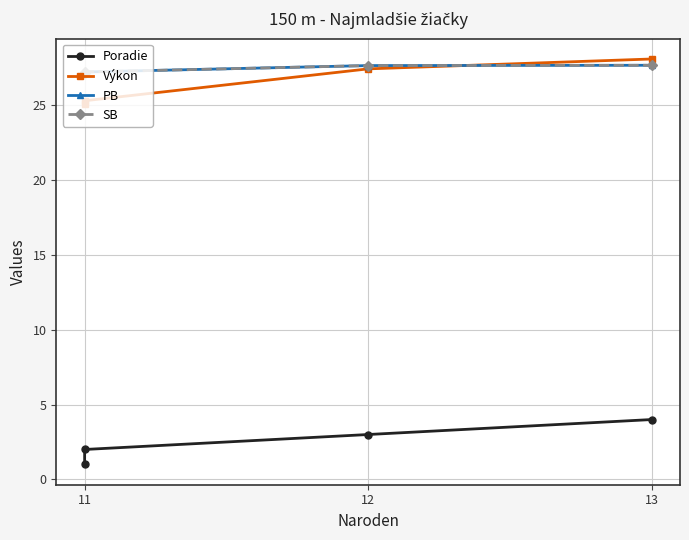

How many lines are shown in the chart?

4